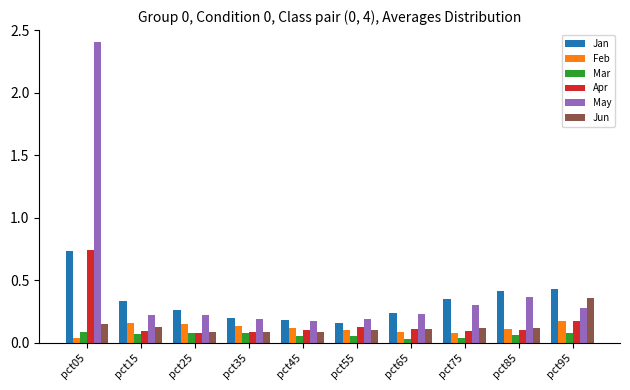

The Mar series shows 0.1 at pct15. True or false?

True